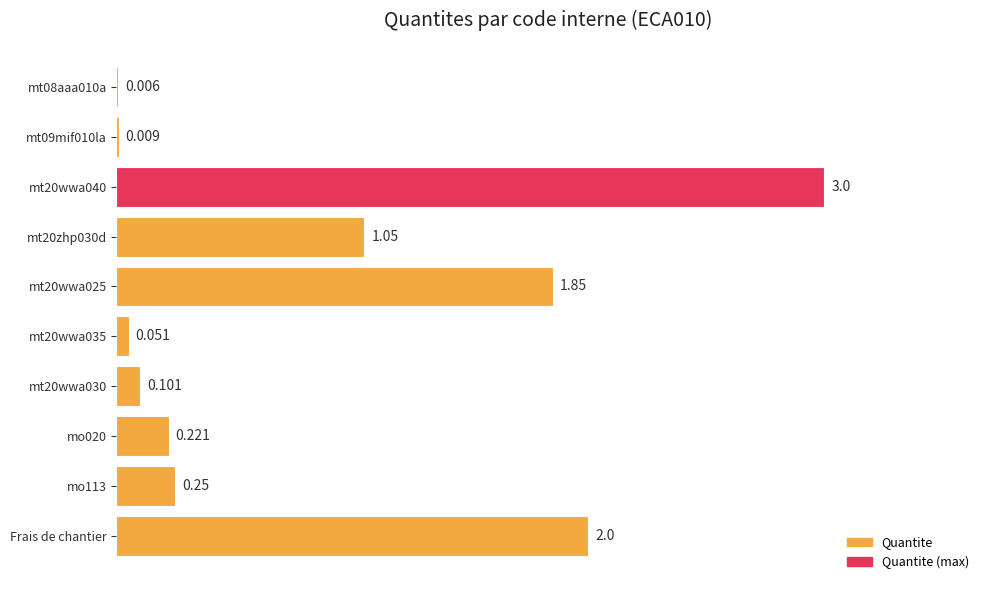

Which label corresponds to the largest value in the chart?

mt20wwa040